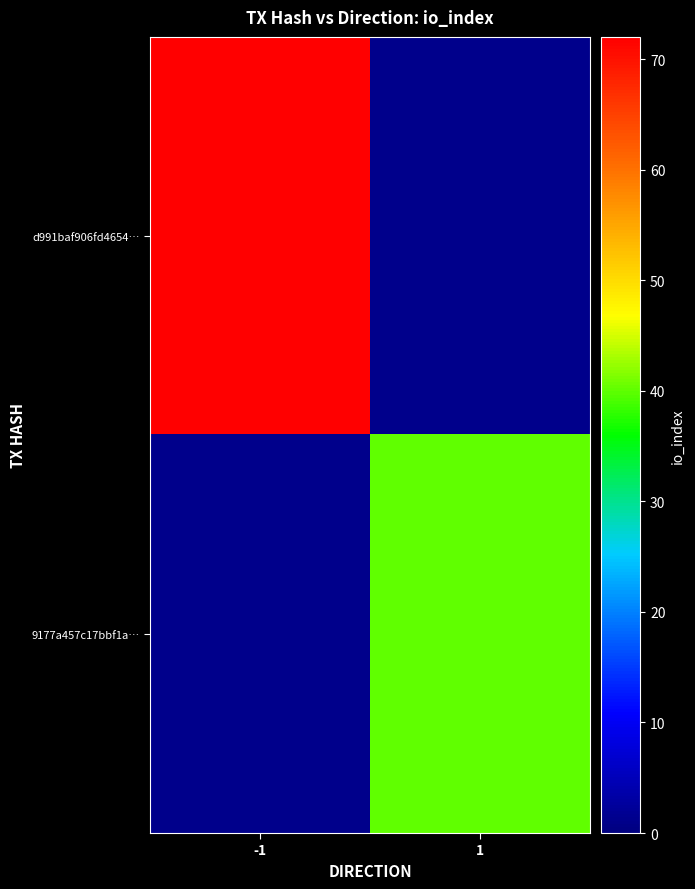

True or false: 9177a457c17bbf1a… has a value of 1.5 at -1.

False